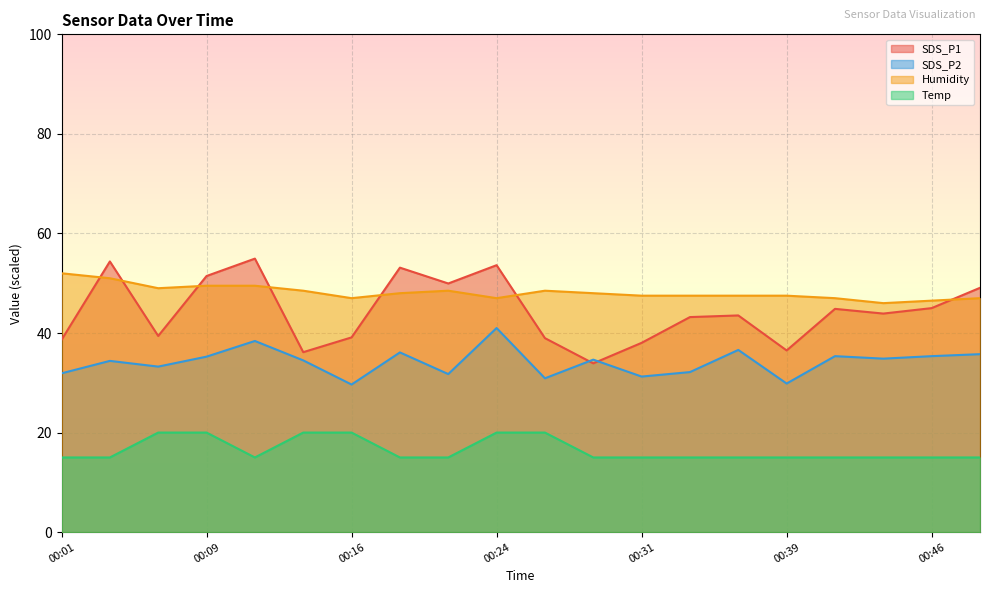

True or false: SDS_P1 has a value of 67.3 at 00:44.

False